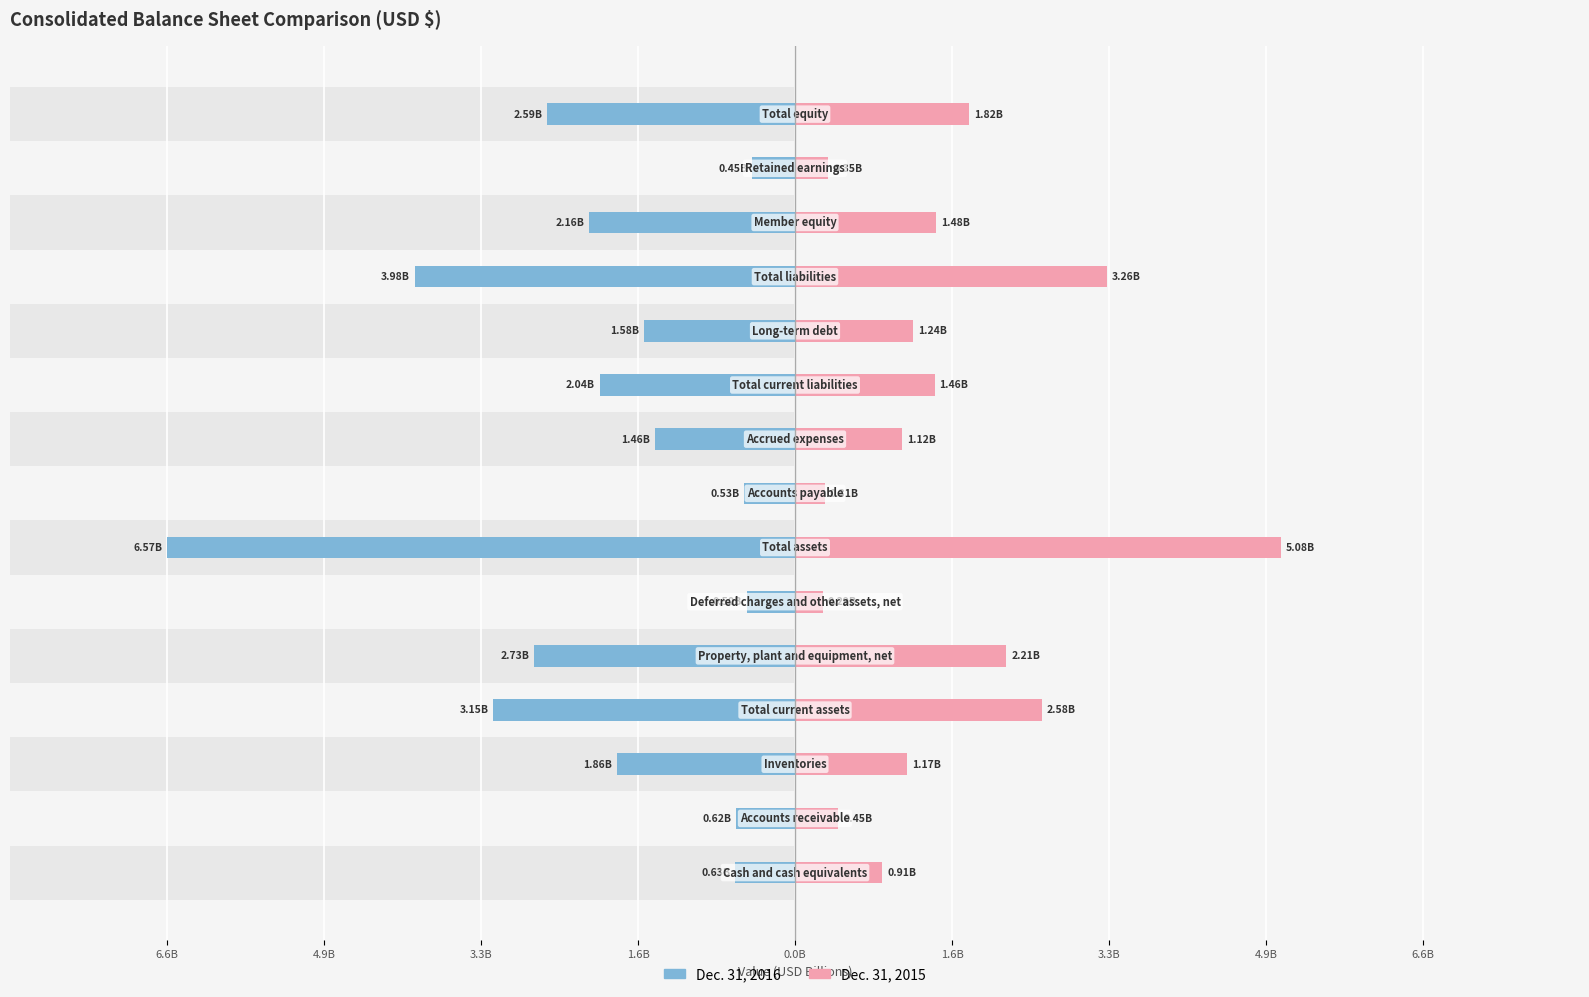

Count the number of categories in the chart.

15